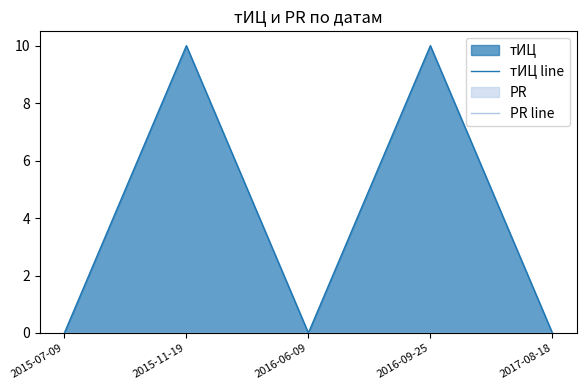

True or false: PR line has more than 2 interior local peaks.

False